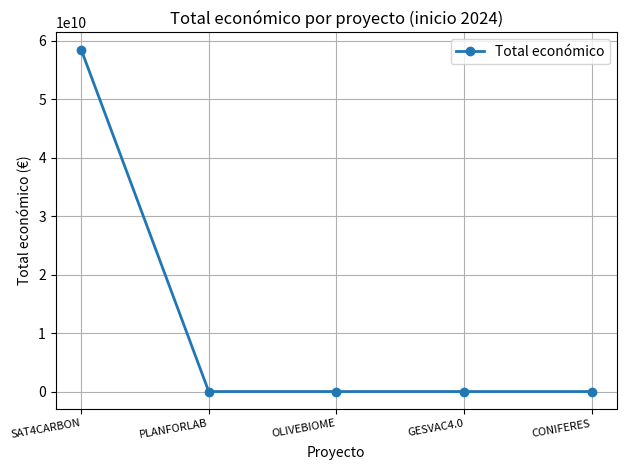

What is the label of the 1st point from the left?

SAT4CARBON